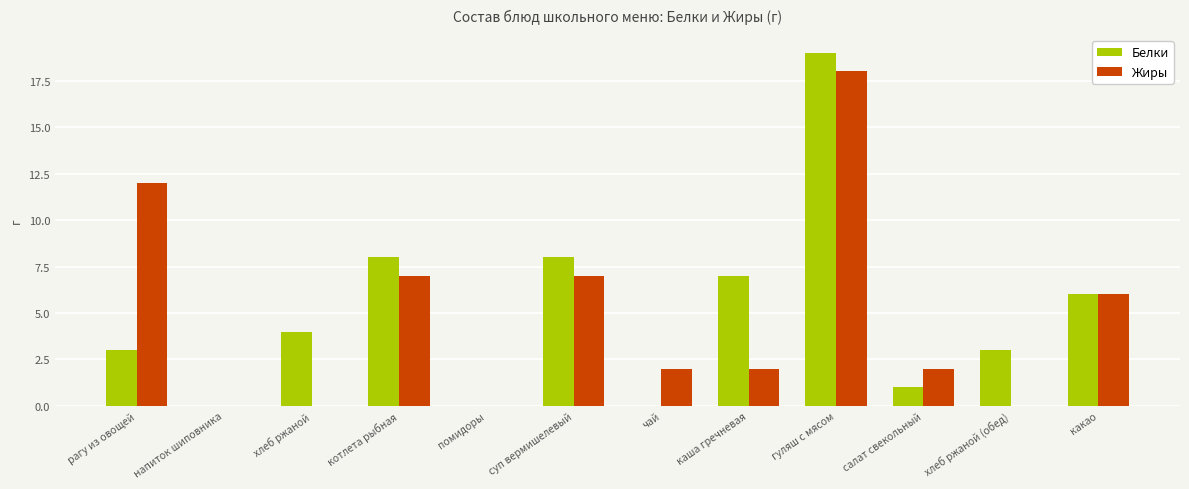

What is the maximum value shown in the chart?

19